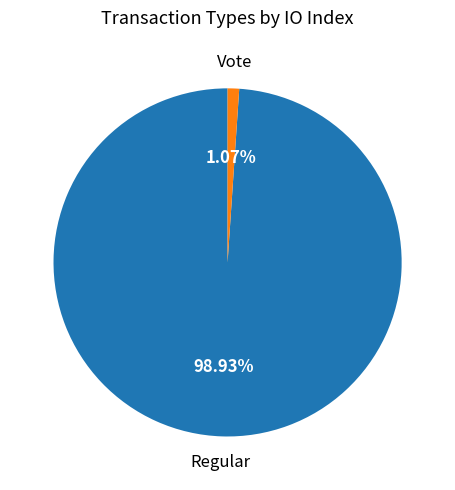

How many slices are in this pie chart?

2